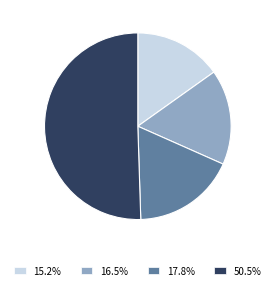

Is the sum of 50.5% and 16.5% greater than half?

Yes